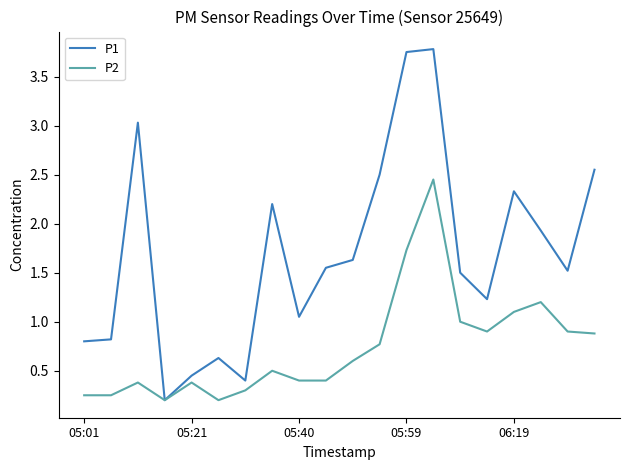

Which series has the largest range (max minus min)?

P1